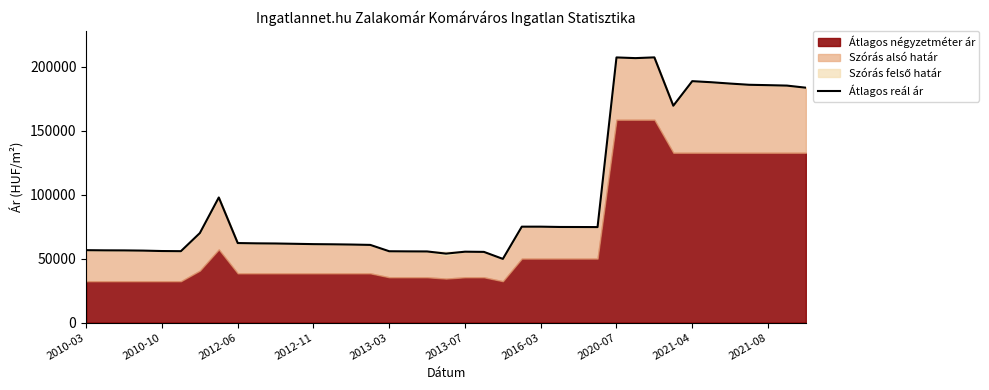

What is the maximum value for Átlagos reál ár?

207264